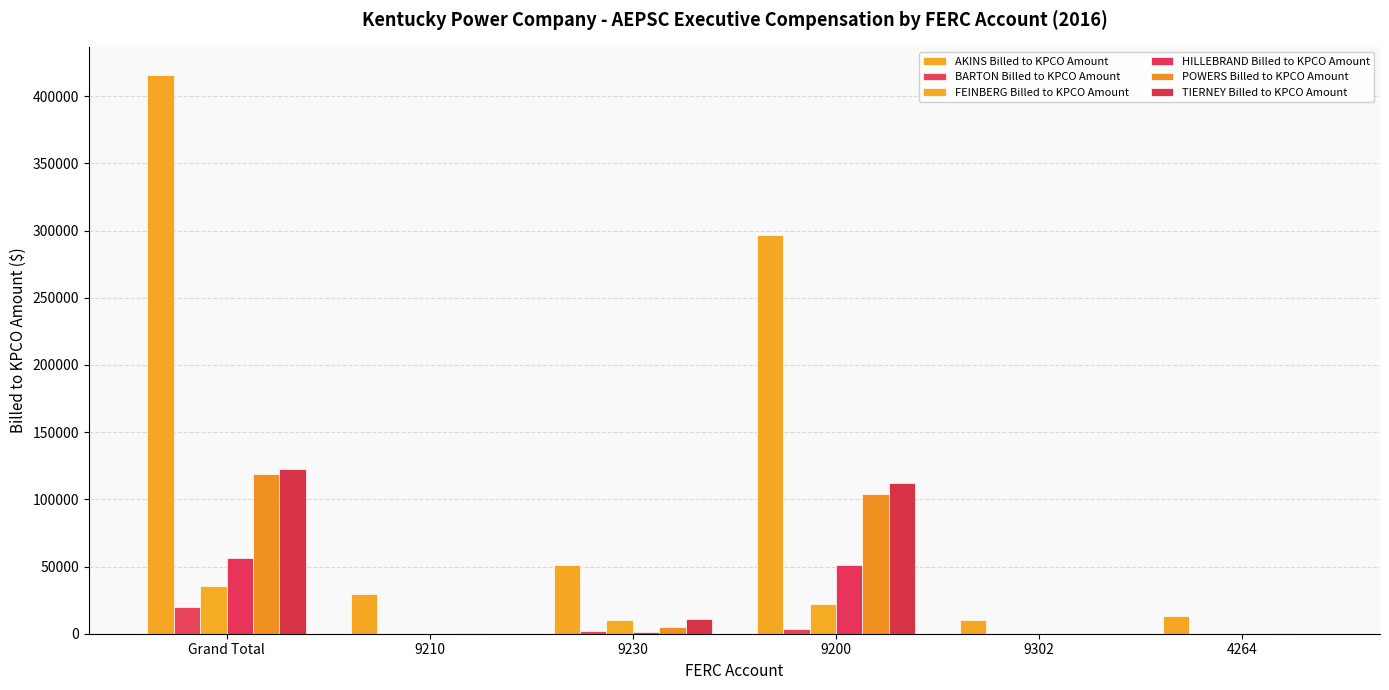

At which category is the sum across all series the highest?

Grand Total